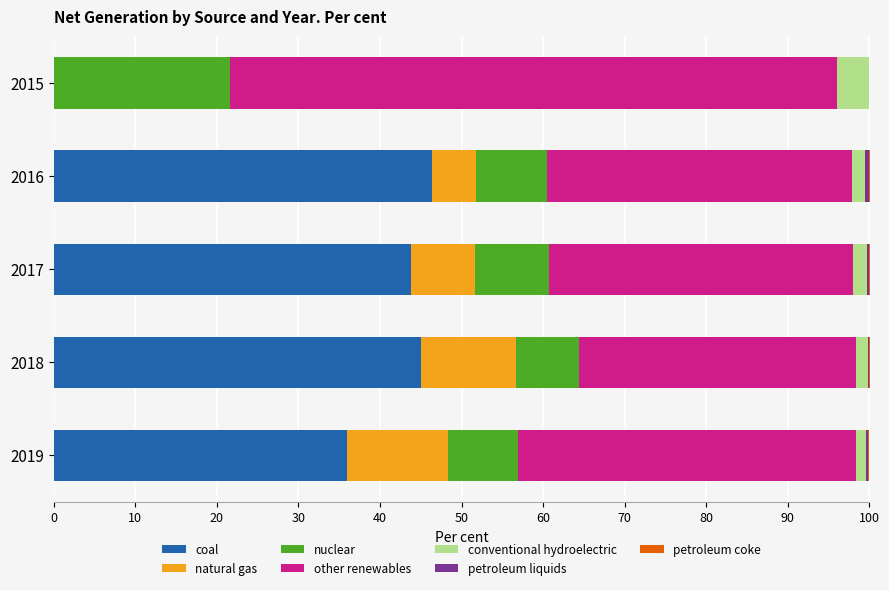

What is the maximum value for coal?

46.3